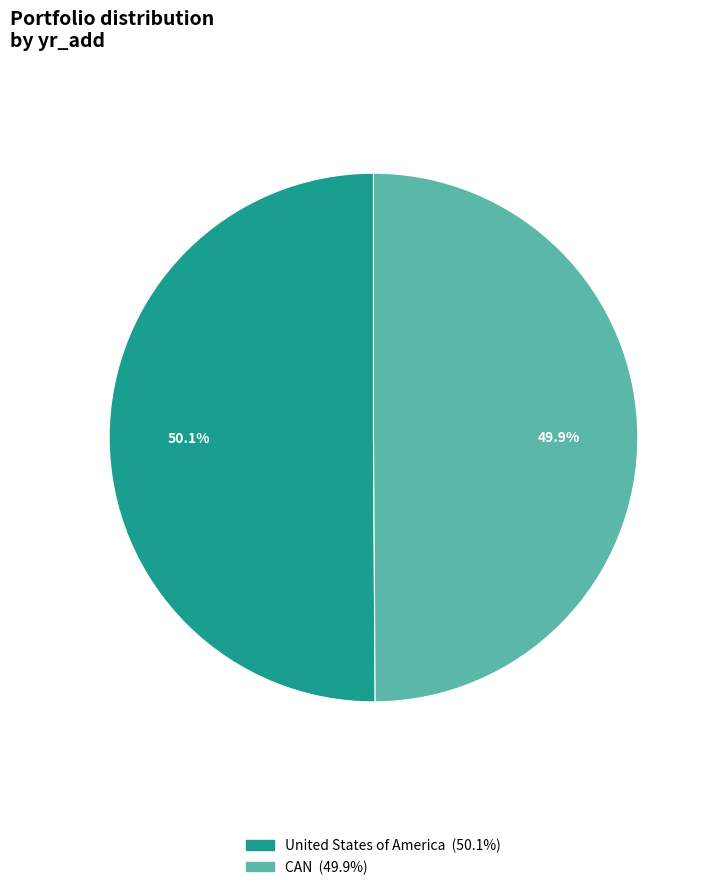

Is it true that CAN is 50% of the pie?

True